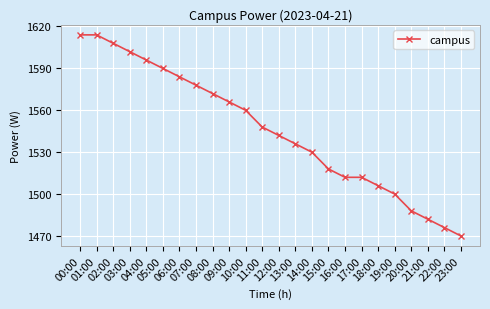

Reading right to left, what are all the values shown in this chart?

1470	1476	1482	1488	1500	1506	1512	1512	1518	1530	1536	1542	1548	1560	1566	1572	1578	1584	1590	1596	1602	1608	1614	1614